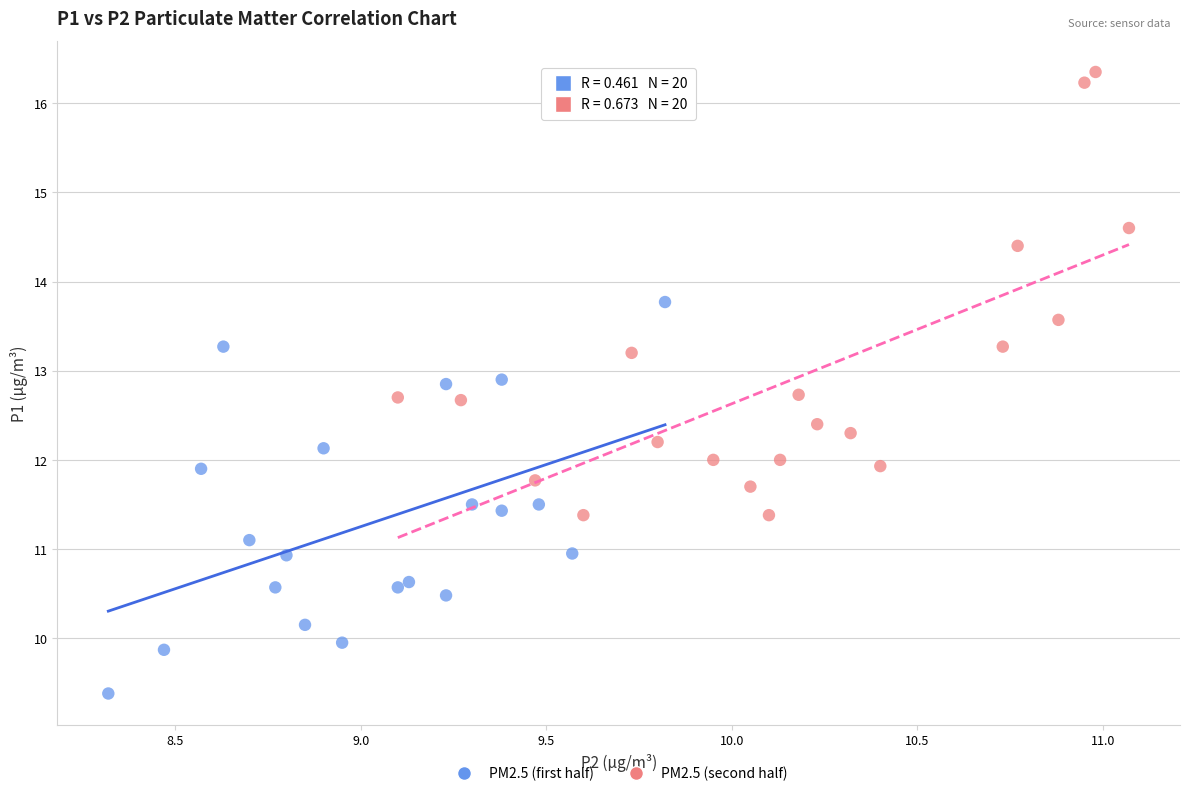

Which series reaches the minimum Y coordinate?

PM2.5 (first half)